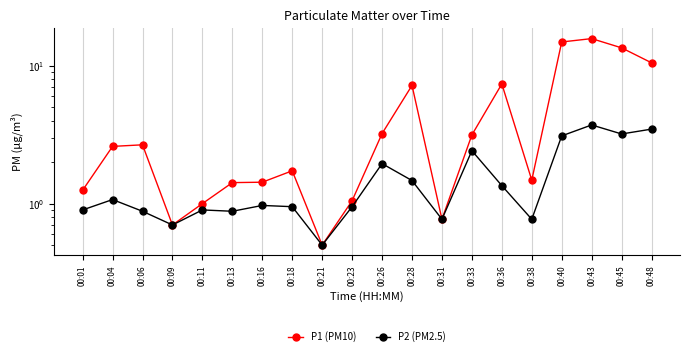

The value of P2 (PM2.5) at 00:16 is 1.0. True or false?

True